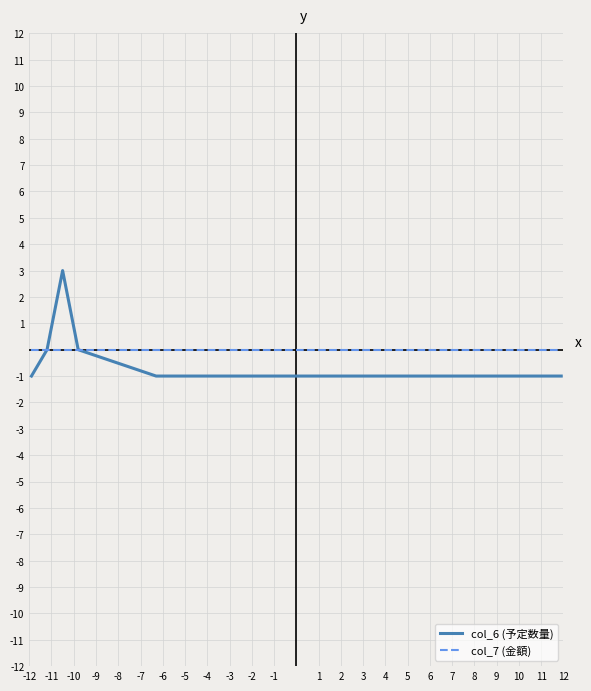

List the series in order of their peak value, lowest first.

col_7 (金額), col_6 (予定数量)